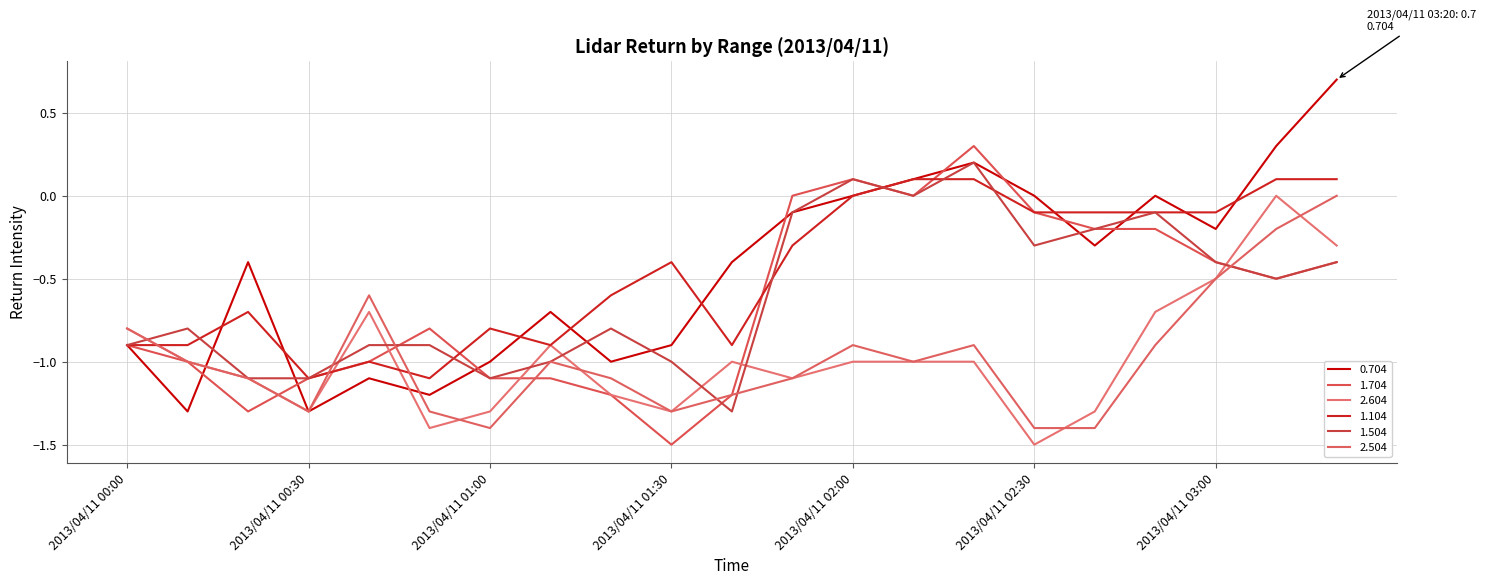

How many lines are shown in the chart?

6